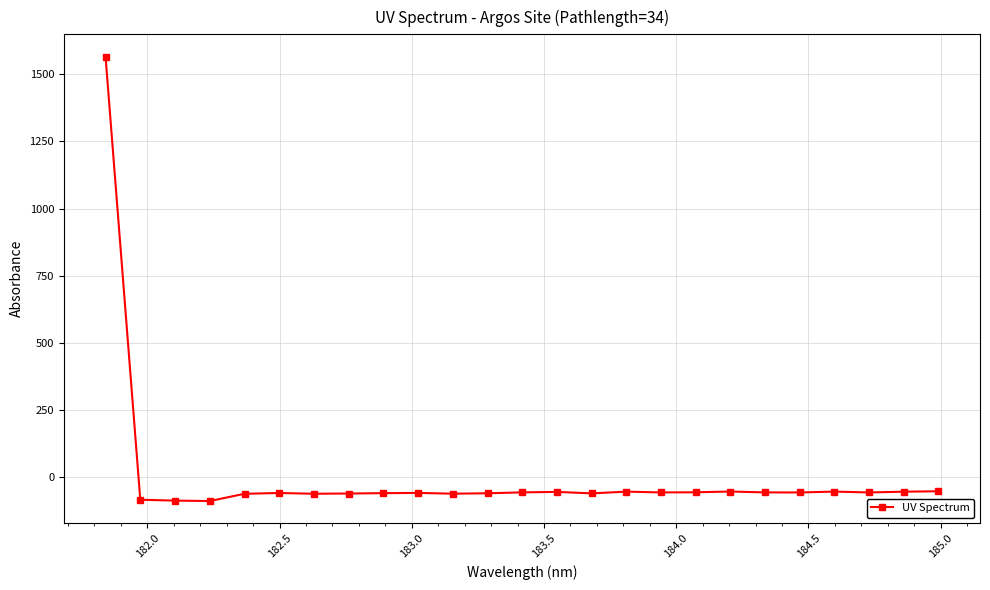

What is the value of the 13th point from the left?

-57.1